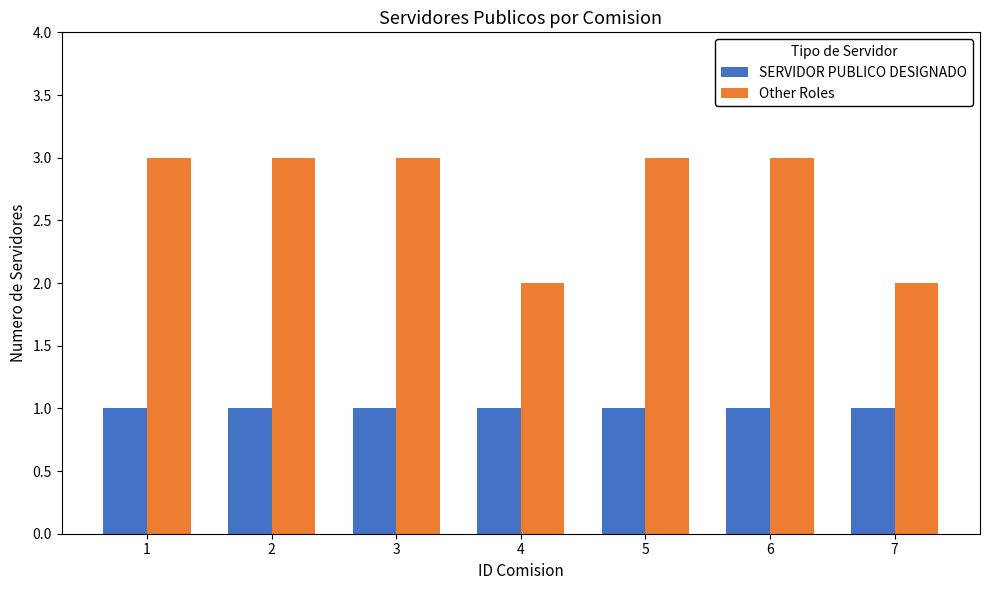

List the series in order of their overall mean, highest first.

Other Roles, SERVIDOR PUBLICO DESIGNADO